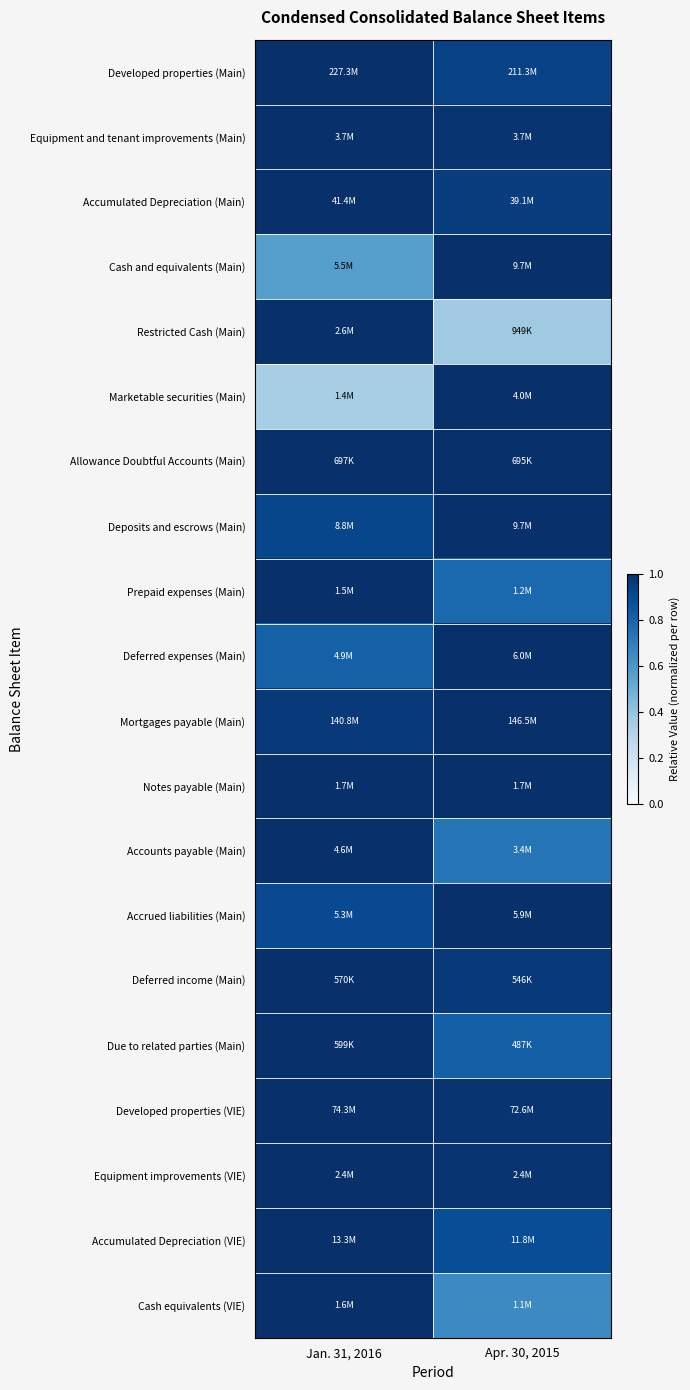

What is the difference between the highest and lowest values at Jan. 31, 2016?

0.7